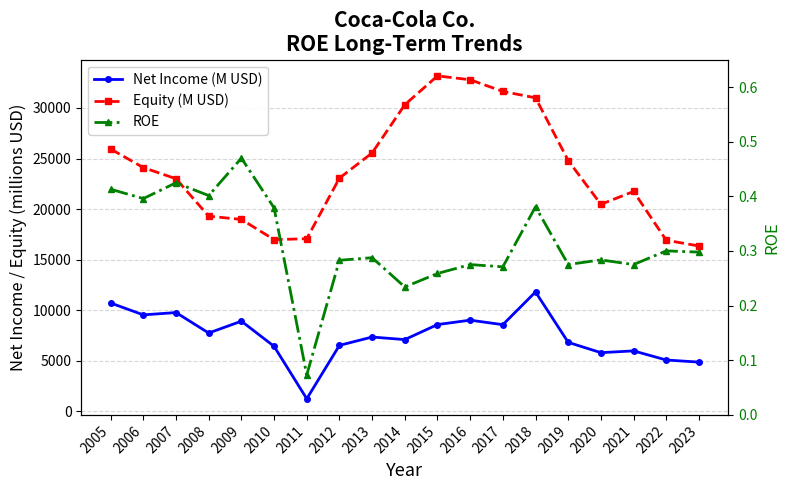

The ROE series shows 0.1 at 2021. True or false?

False